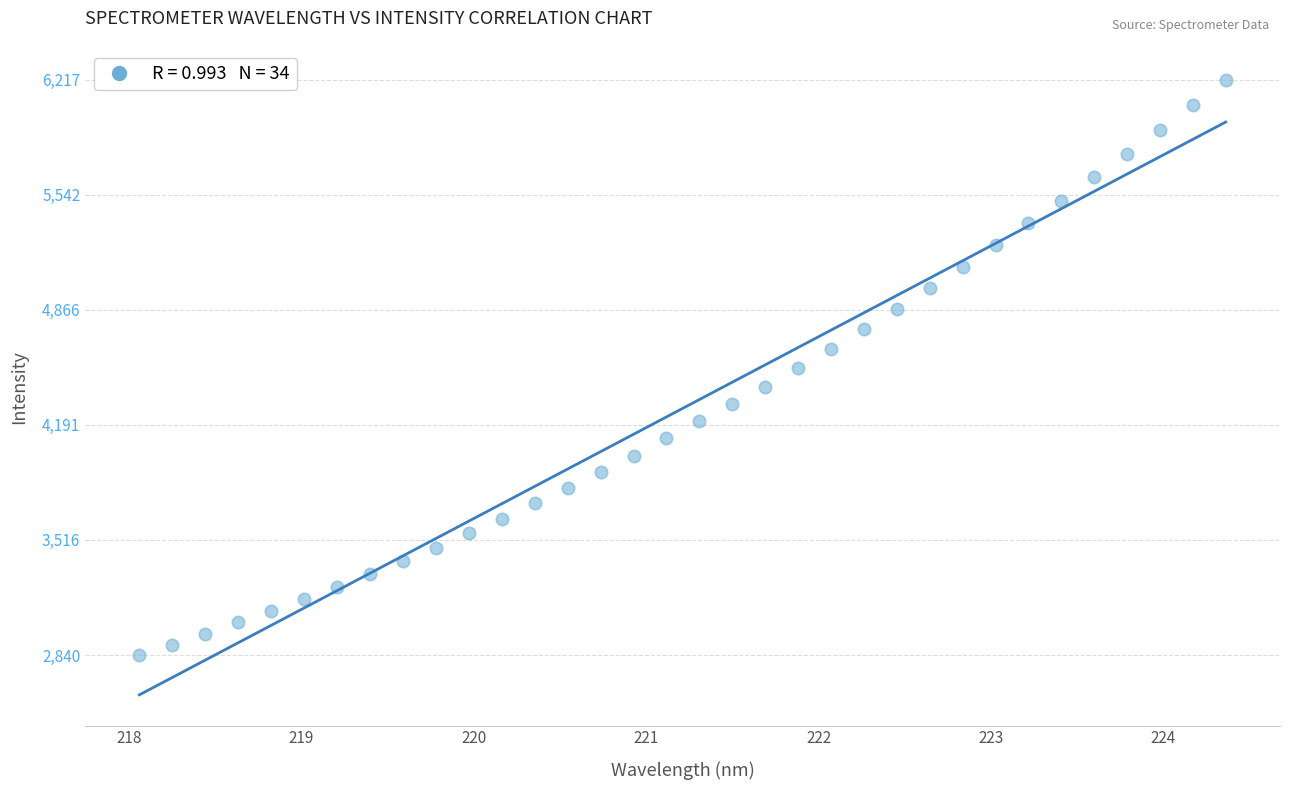

What is the range of Y values (max minus min)?

3376.7